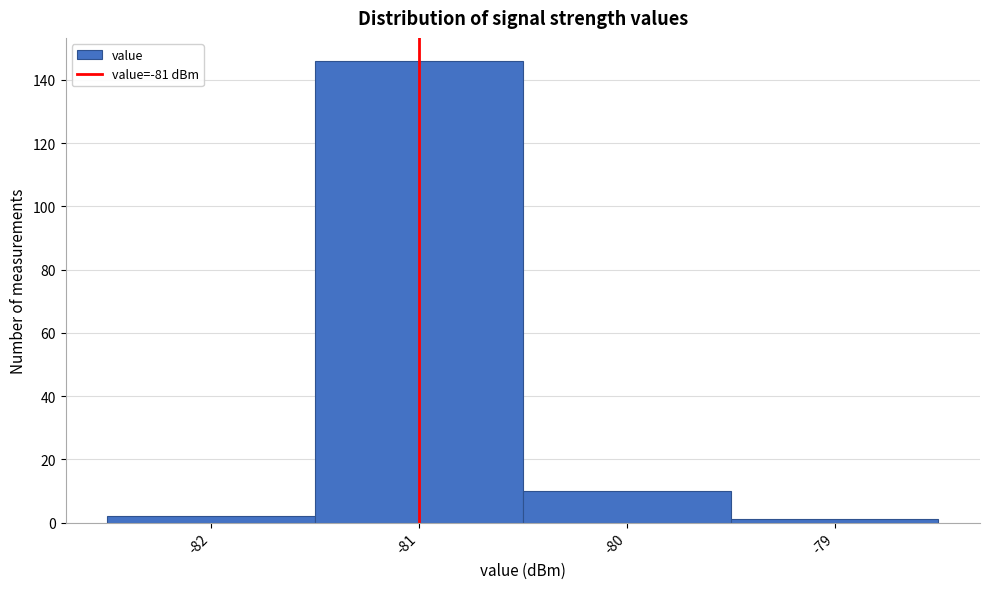

Reading left to right, transcribe this chart: for each bar, give the range it covers on the x-axis and its height. The values are not printed on the chart, so give them approximately, as read against the axis.

-82.5 to -81.5: 2
-81.5 to -80.5: 146
-80.5 to -79.5: 10
-79.5 to -78.5: under 2